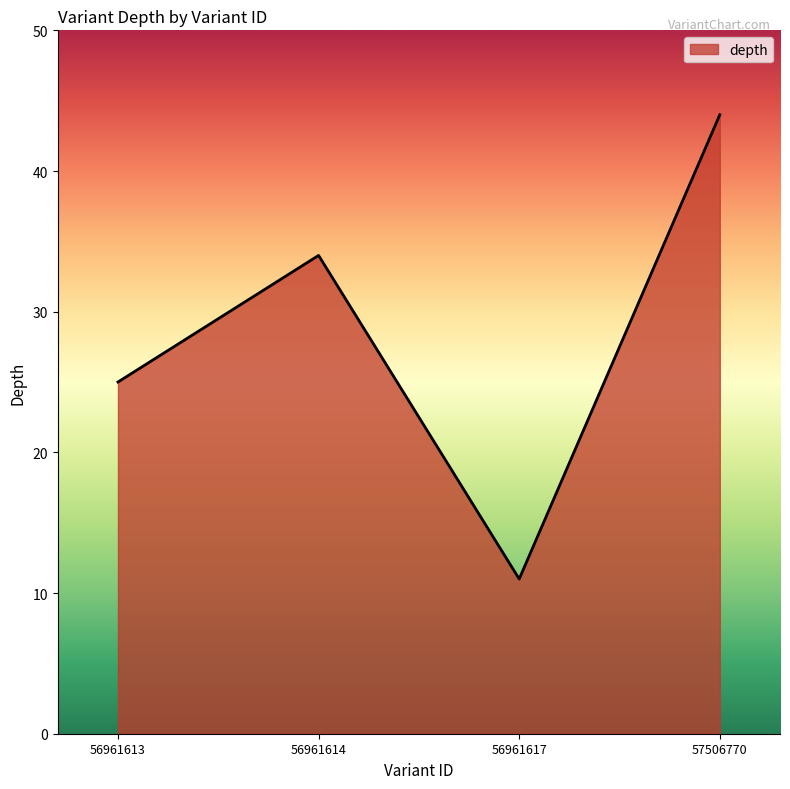

List the labels in order of value, smallest first.

56961617, 56961613, 56961614, 57506770